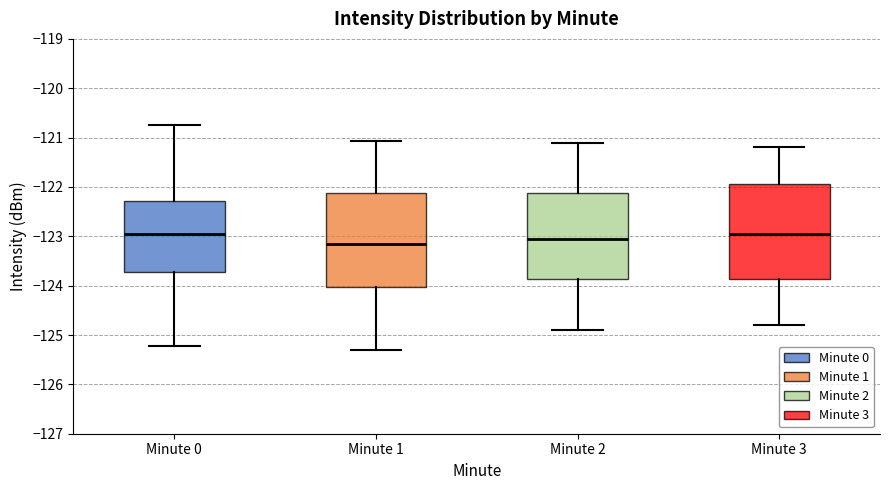

Where is the upper edge of the box for Minute 3 on the y-axis? The values are not printed on the chart, so give them approximately, as read against the axis.

-121.9